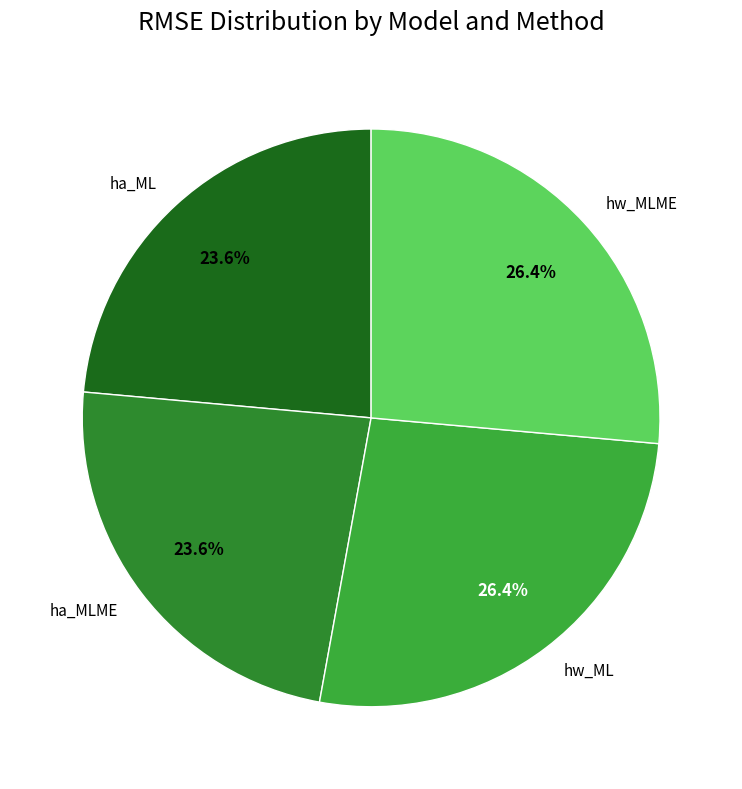

Is ha_ML the majority of the pie?

No